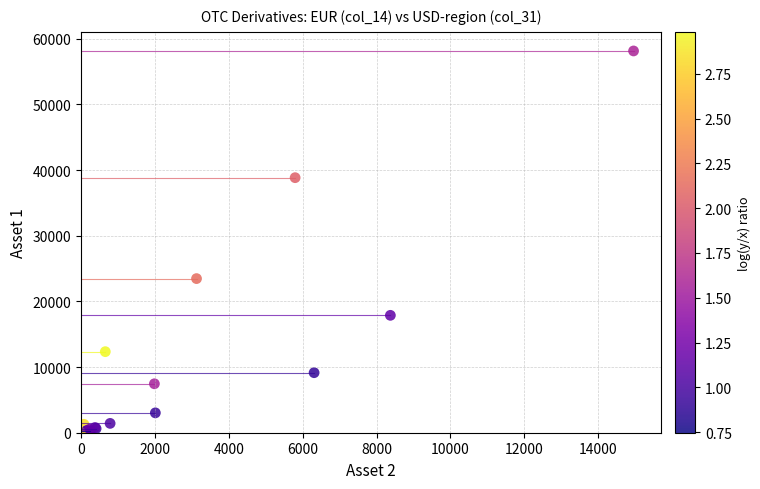

What Y value in the scatter plot is closest to 29065?

23466.2